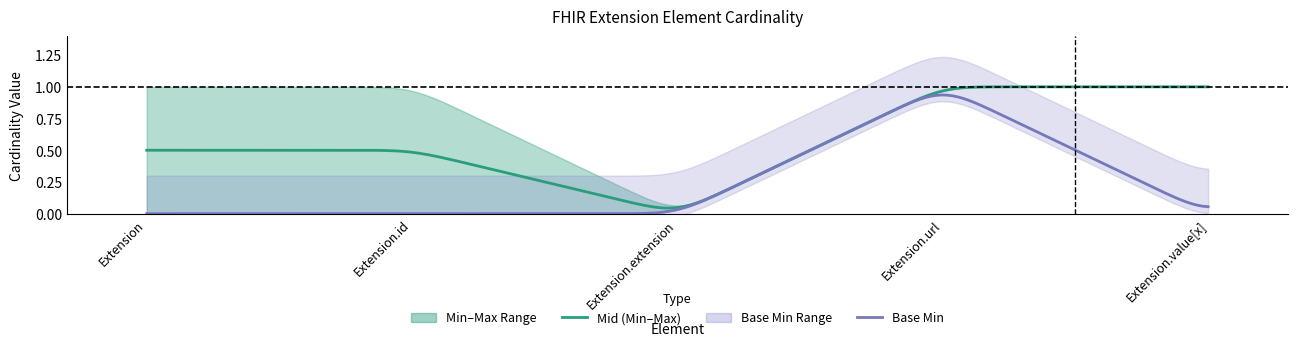

What is the total value across all series at Extension?

1